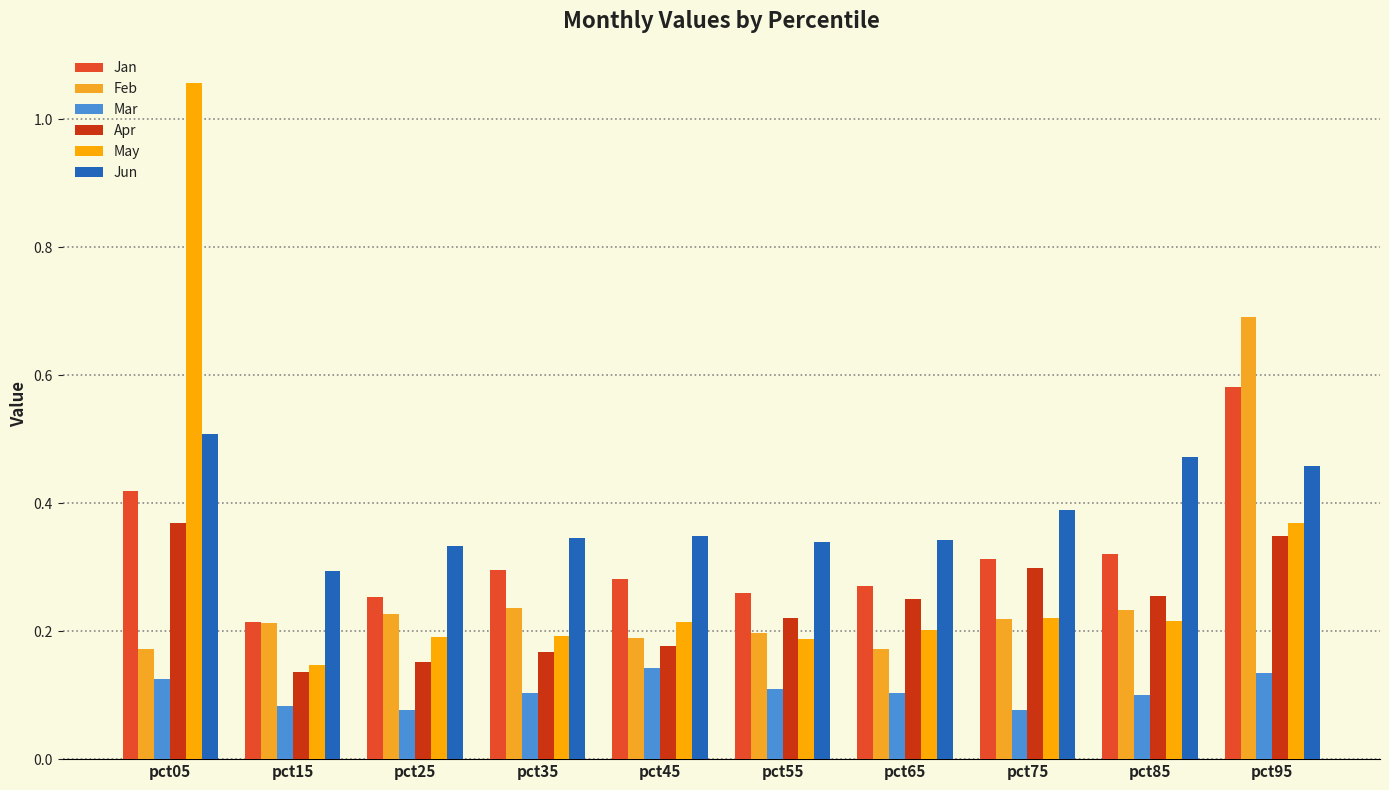

What is the sum of all Jun values?

3.8